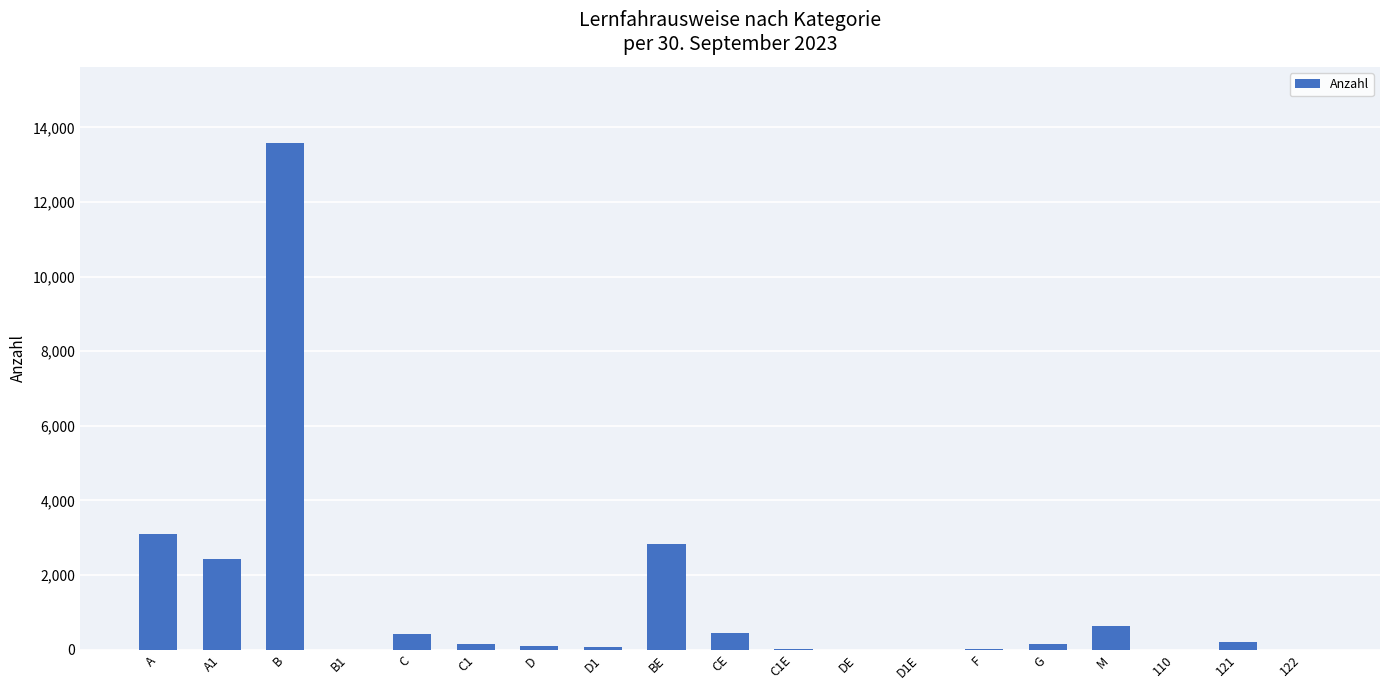

What is the sum of the values at F and B?

13616